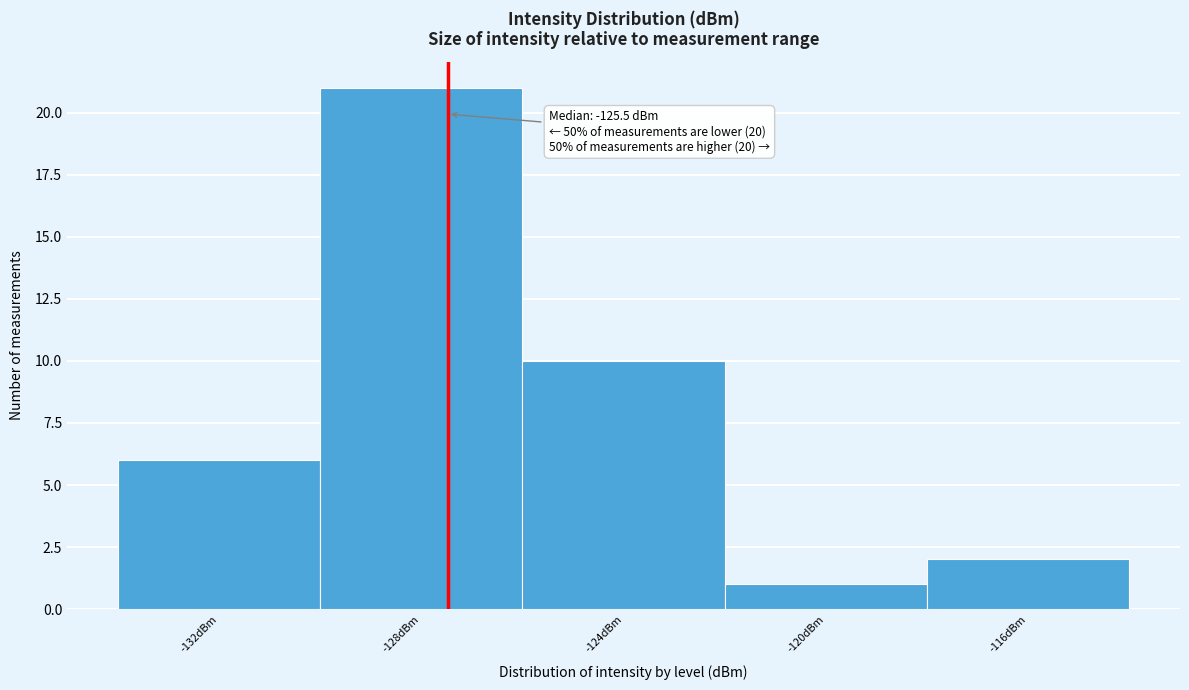

Reading left to right, extract all data points from this chart.

-132dBm=6	-128dBm=21	-124dBm=10	-120dBm=1	-116dBm=2